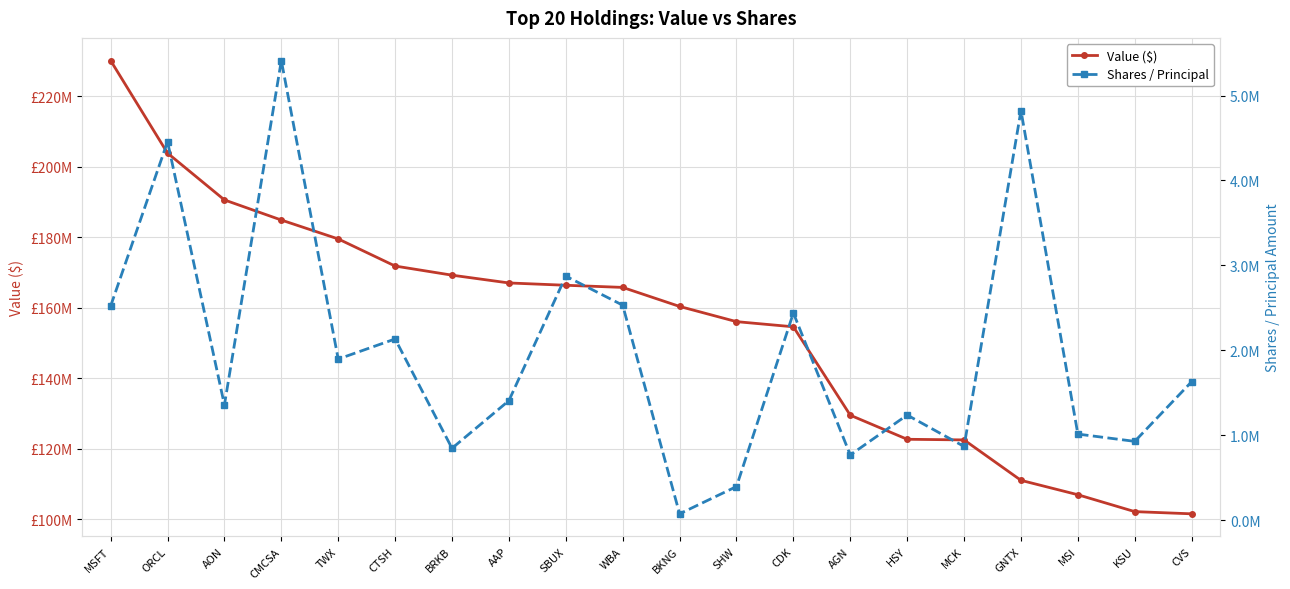

Which series has the largest range (max minus min)?

Value ($)